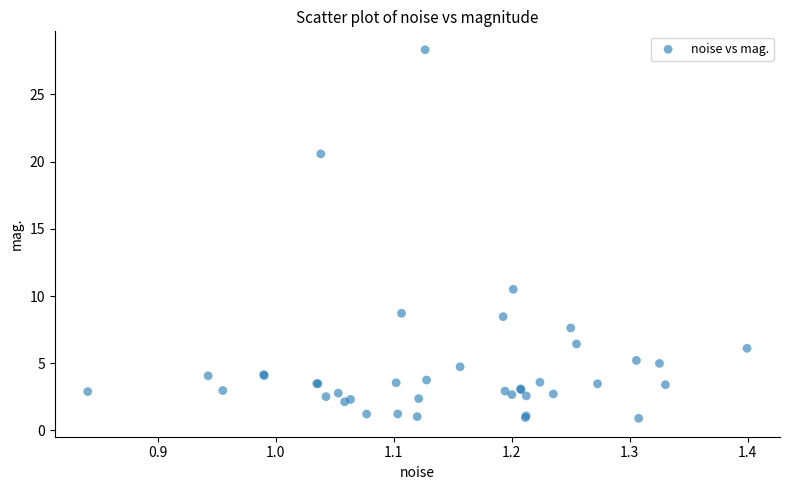

What Y value in the scatter plot is closest to 14?

10.5